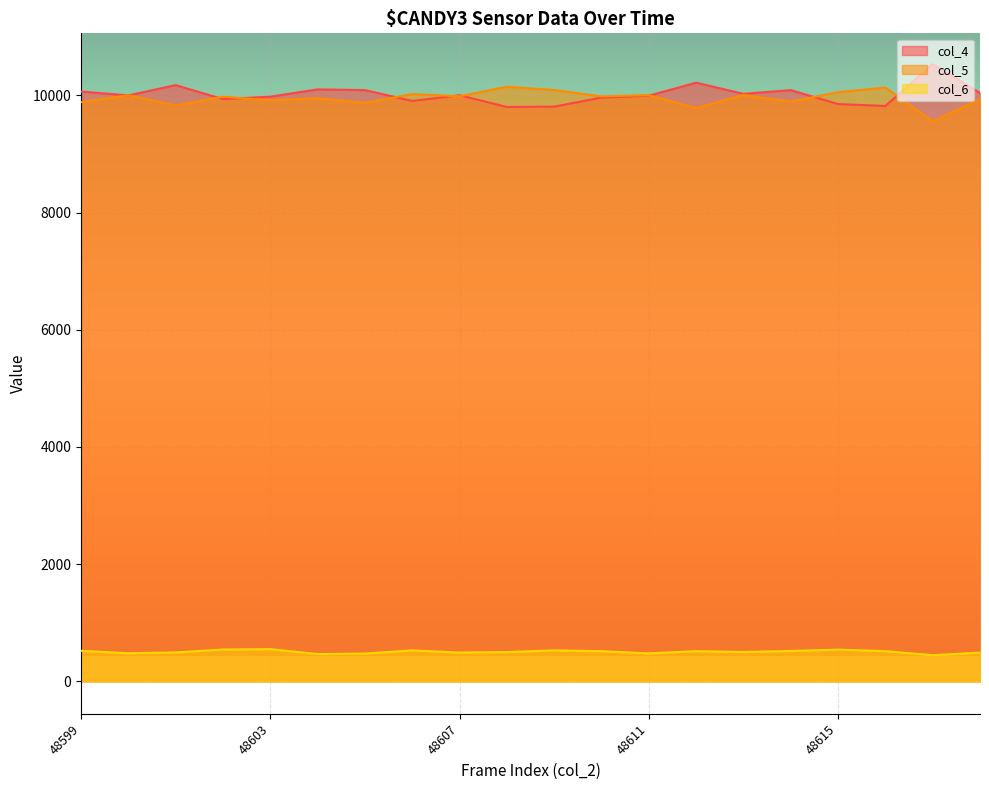

List the labels in order of col_6 value, smallest first.

48617, 48604, 48605, 48611, 48600, 48618, 48607, 48601, 48608, 48613, 48610, 48612, 48616, 48614, 48599, 48606, 48609, 48615, 48602, 48603